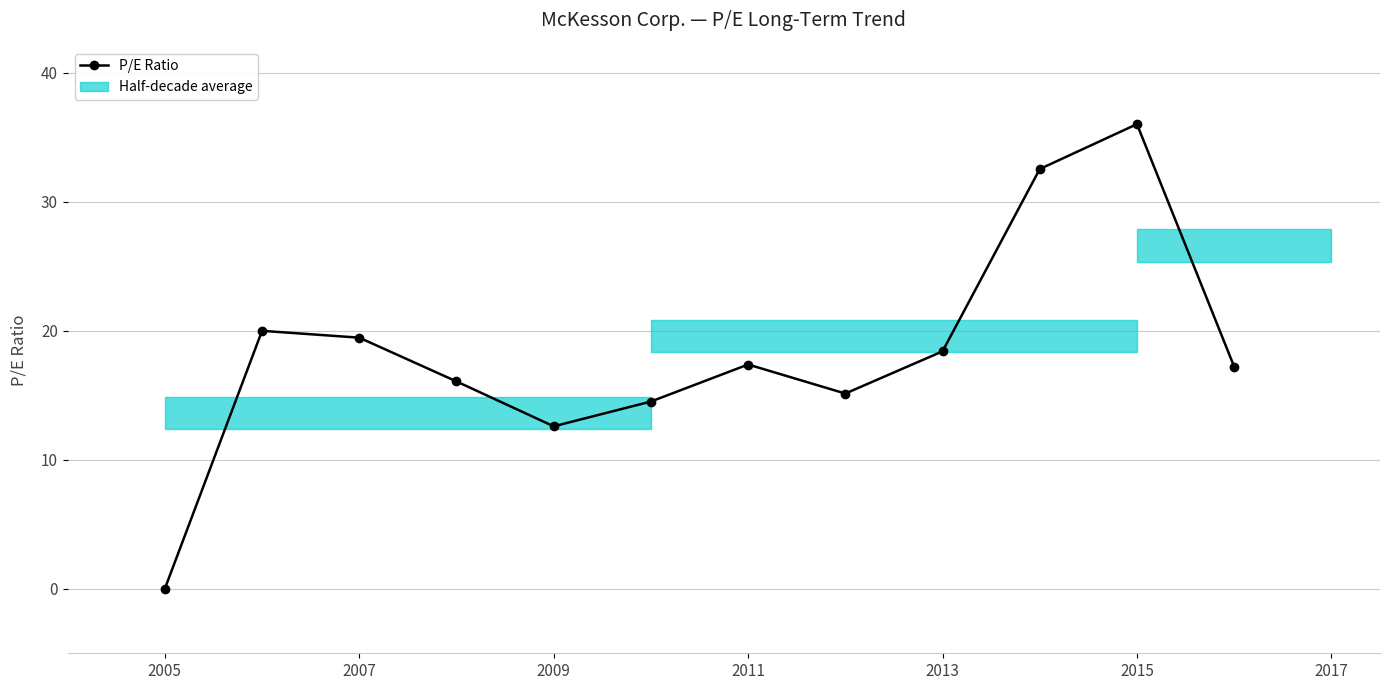

What is the value of the 4th point from the left?

16.1